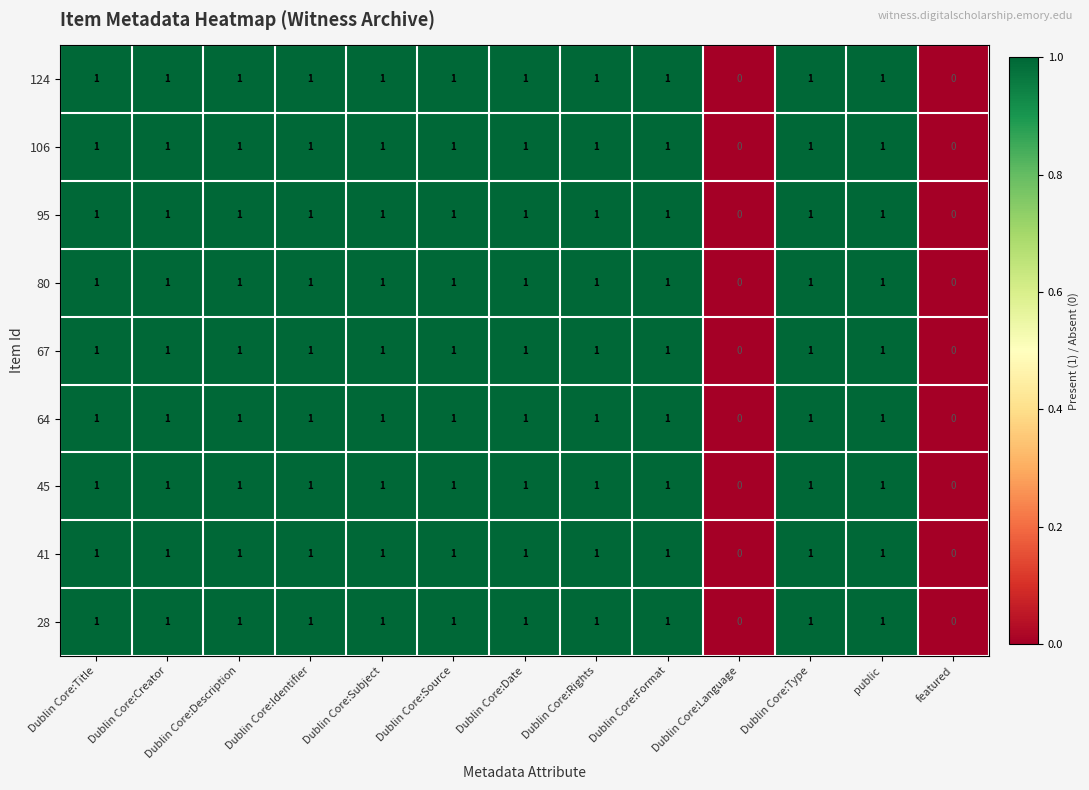

The value of 80 at public is 1. True or false?

True